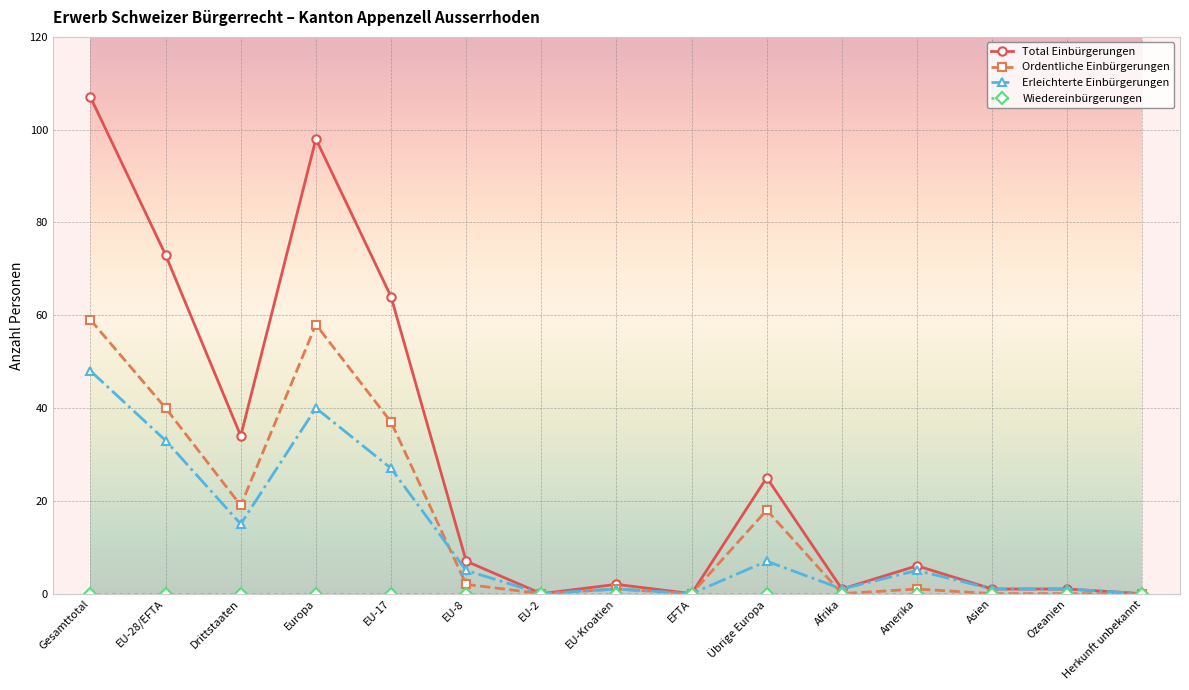

At which label does Erleichterte Einbürgerungen first exceed 5?

Gesamttotal